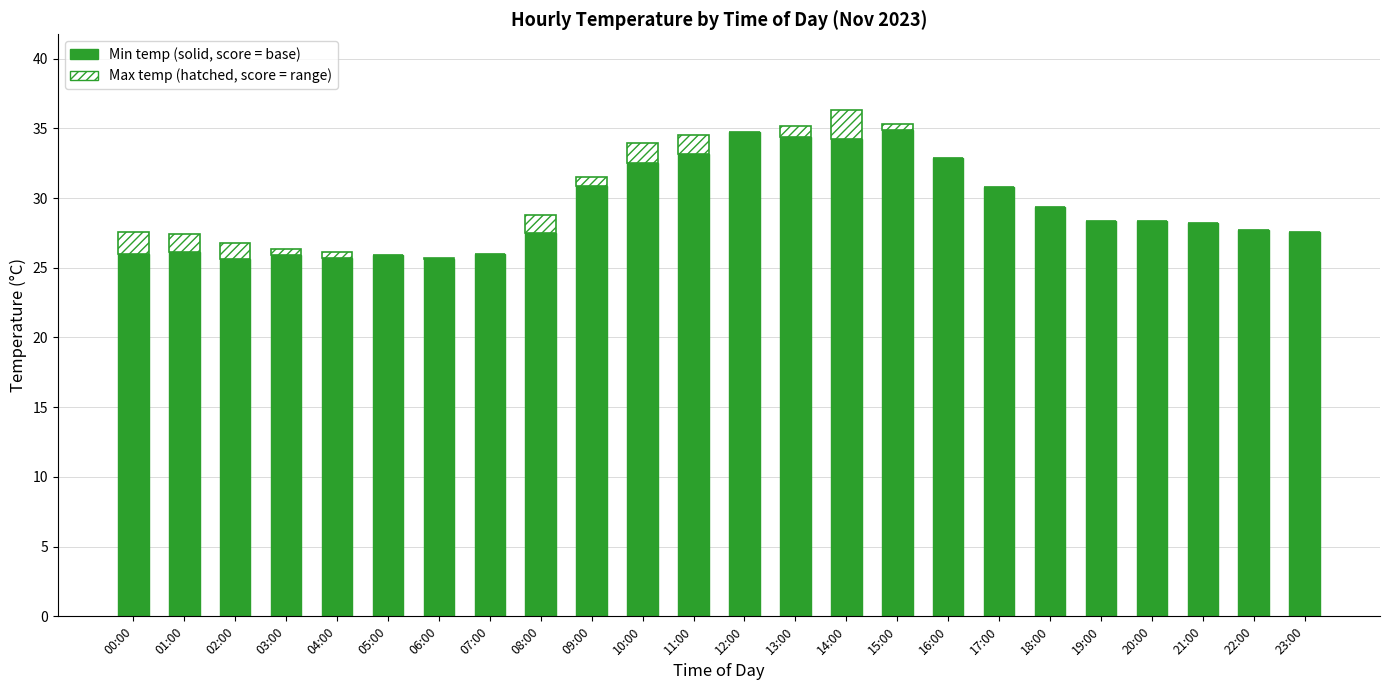

What is the total value across all series at 08:00?

28.8